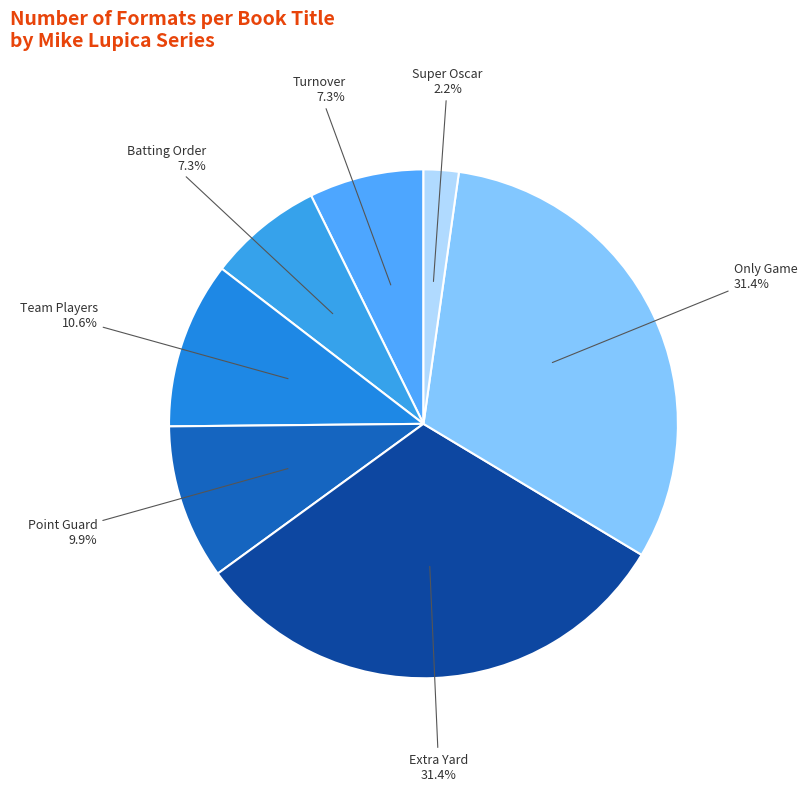

What percentage is NOT represented by Turnover?

92.7%